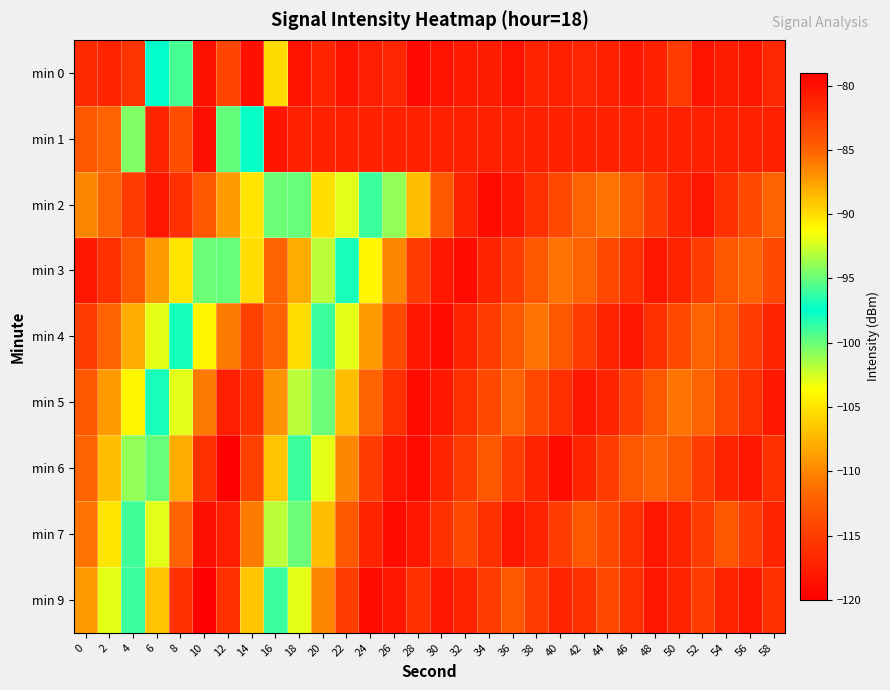

What is the difference between the highest and lowest values at 24?

23.0